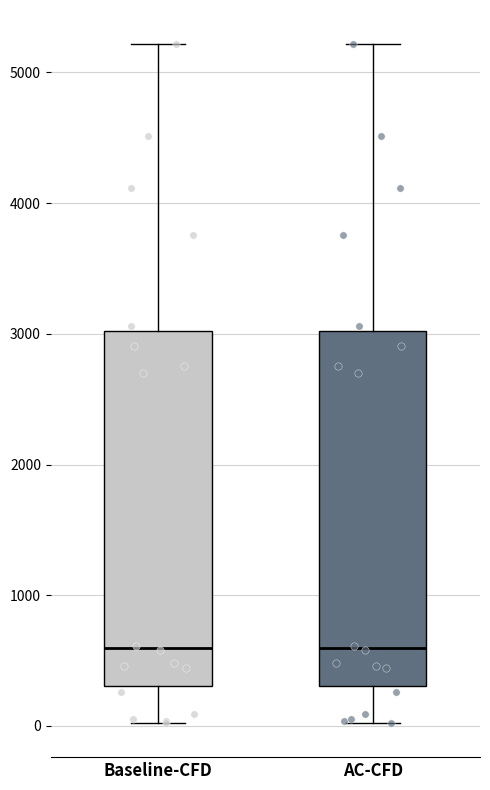

Where does the lower whisker of the box for AC-CFD end on the y-axis? The values are not printed on the chart, so give them approximately, as read against the axis.

0